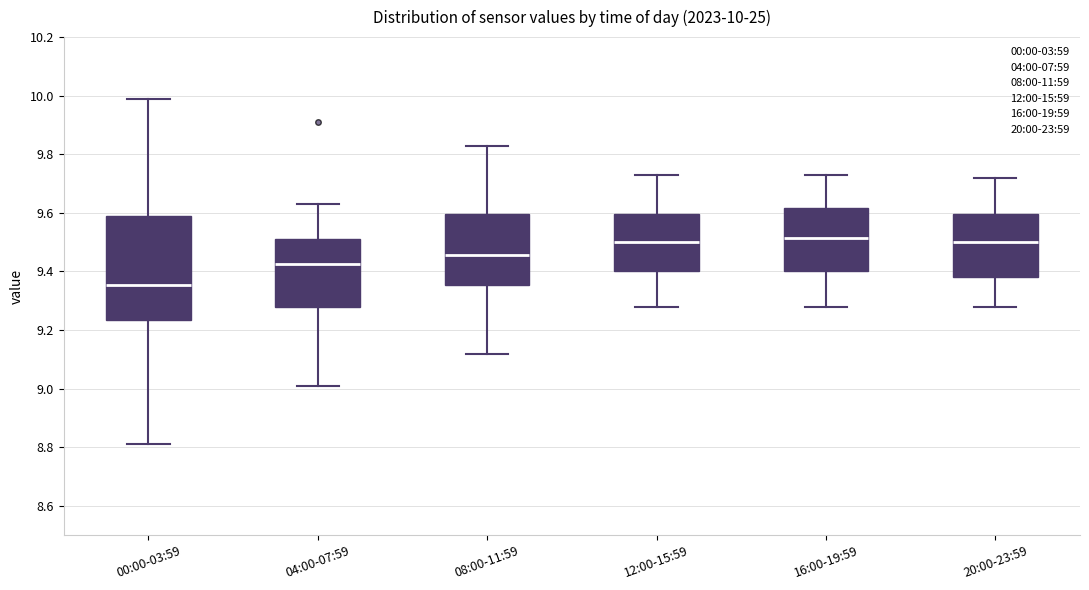

Which box has the lowest median line?

00:00-03:59